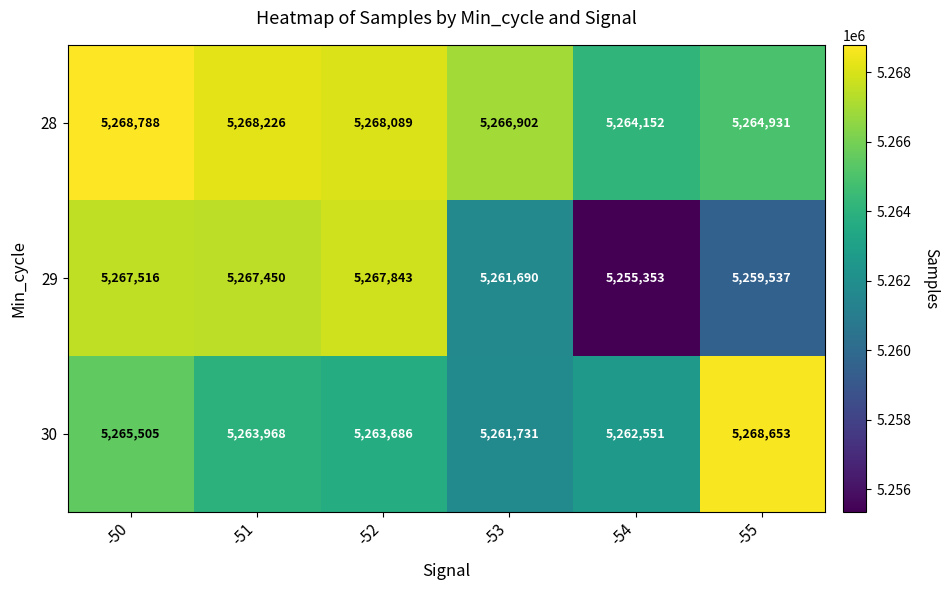

At which label is 28 closest to 5266470?

-53